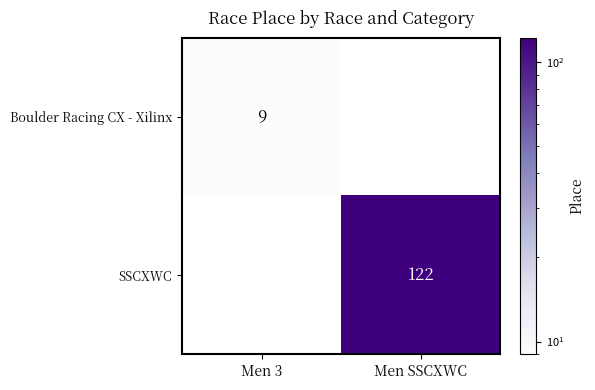

How many categories are shown in the chart?

2